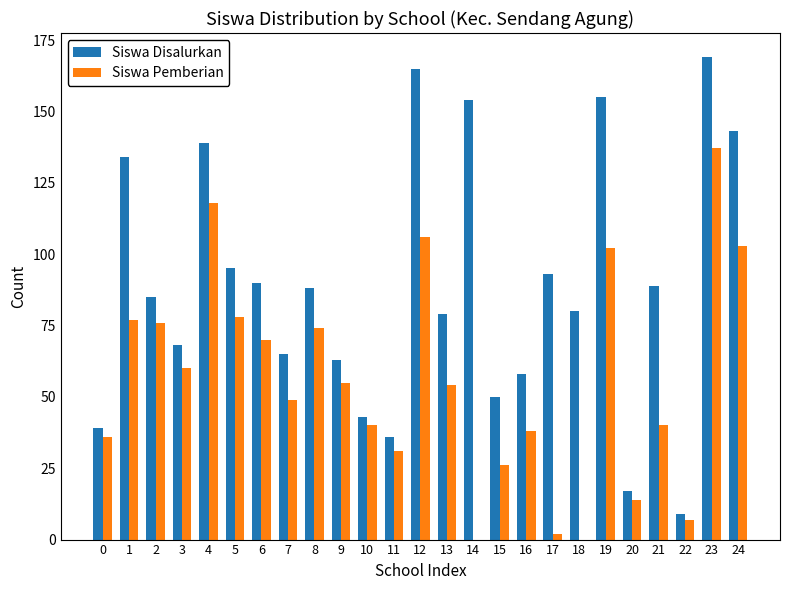

Which series changed the most between 8 and 20?

Siswa Disalurkan